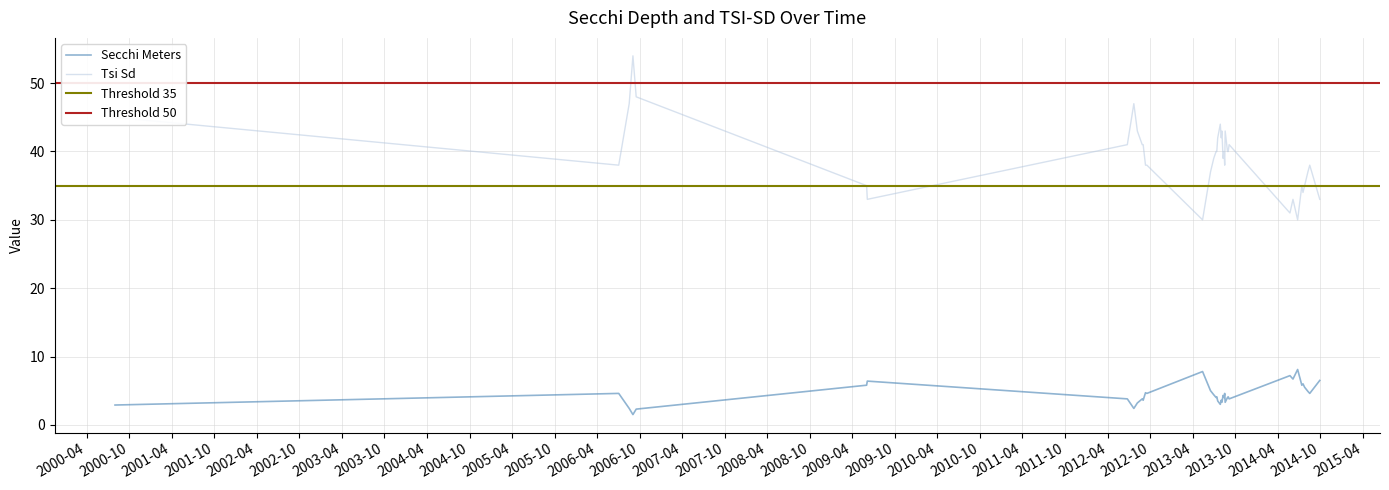

At which label is Tsi Sd closest to 42?

07/17/2013